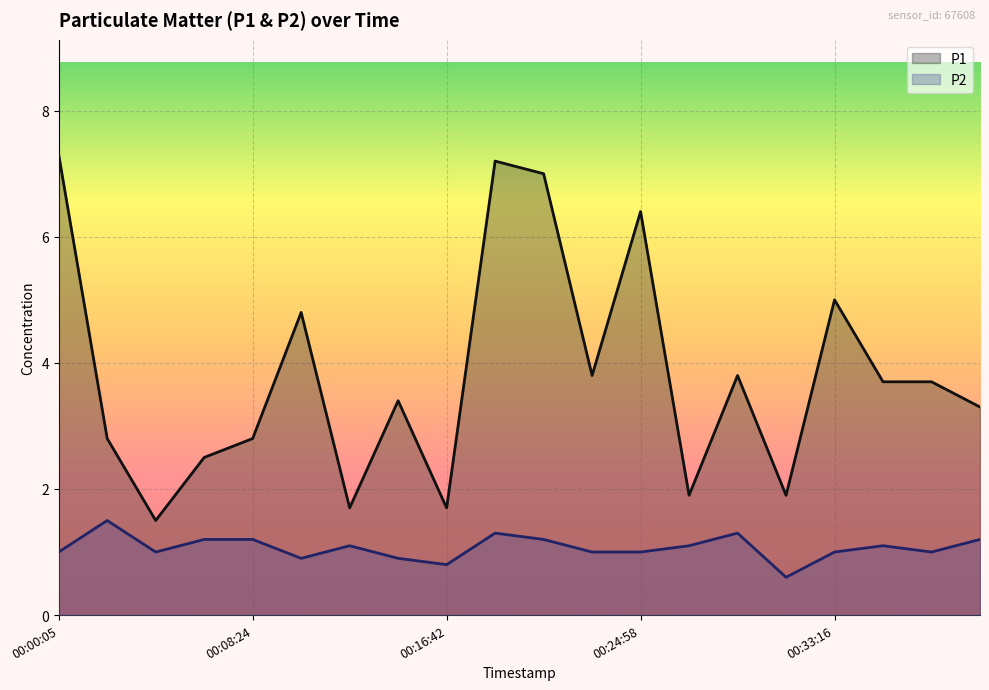

True or false: P2 and P1 intersect in this chart.

False